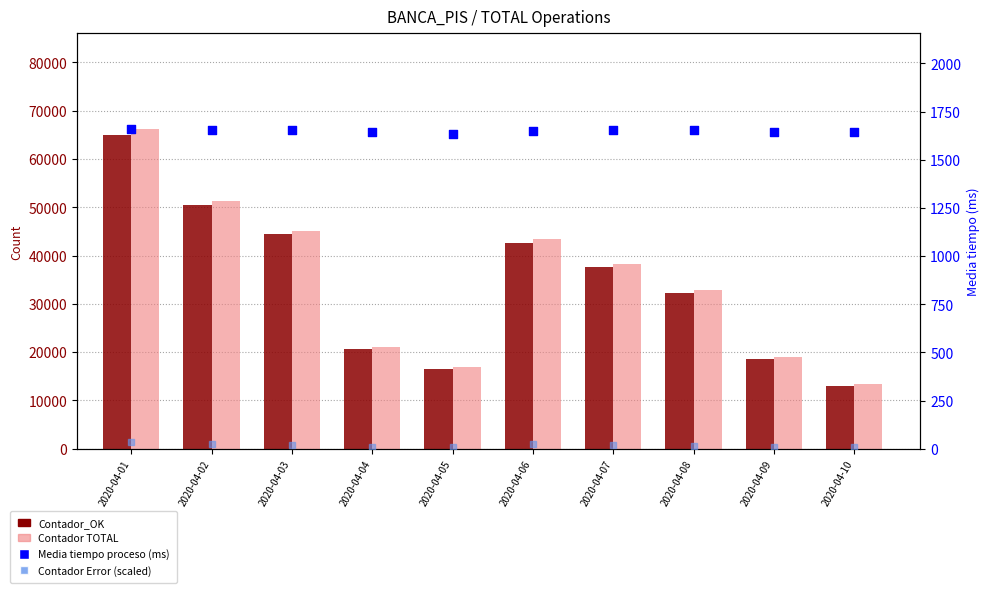

Which series contains the lowest Y value?

Contador Error (scaled)